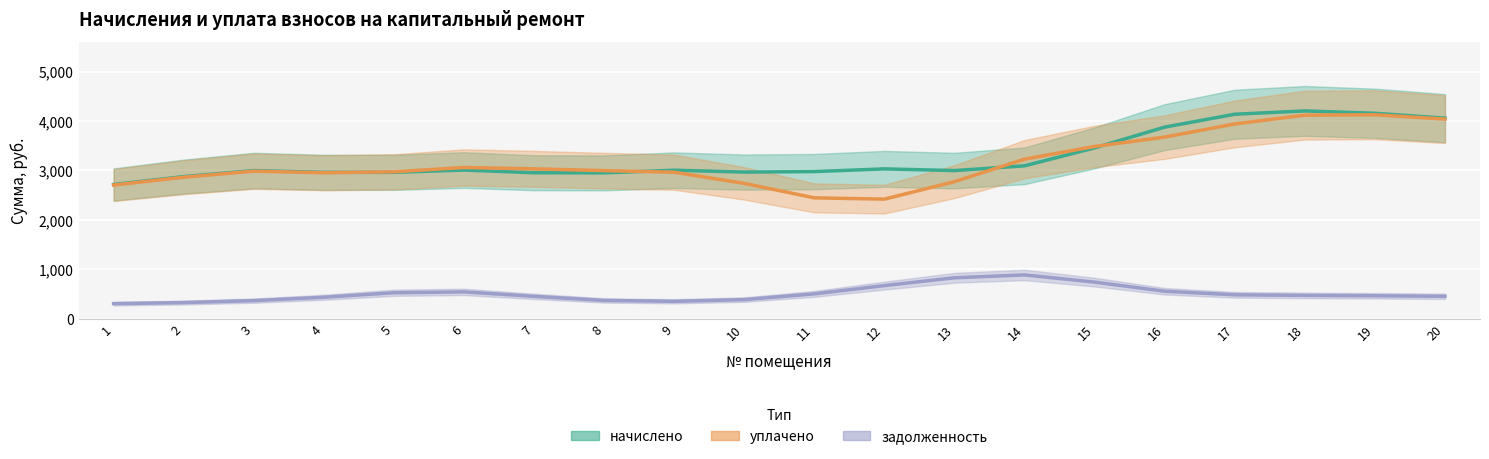

What is the value of the уплачено point at the 2nd from the left?

2861.1